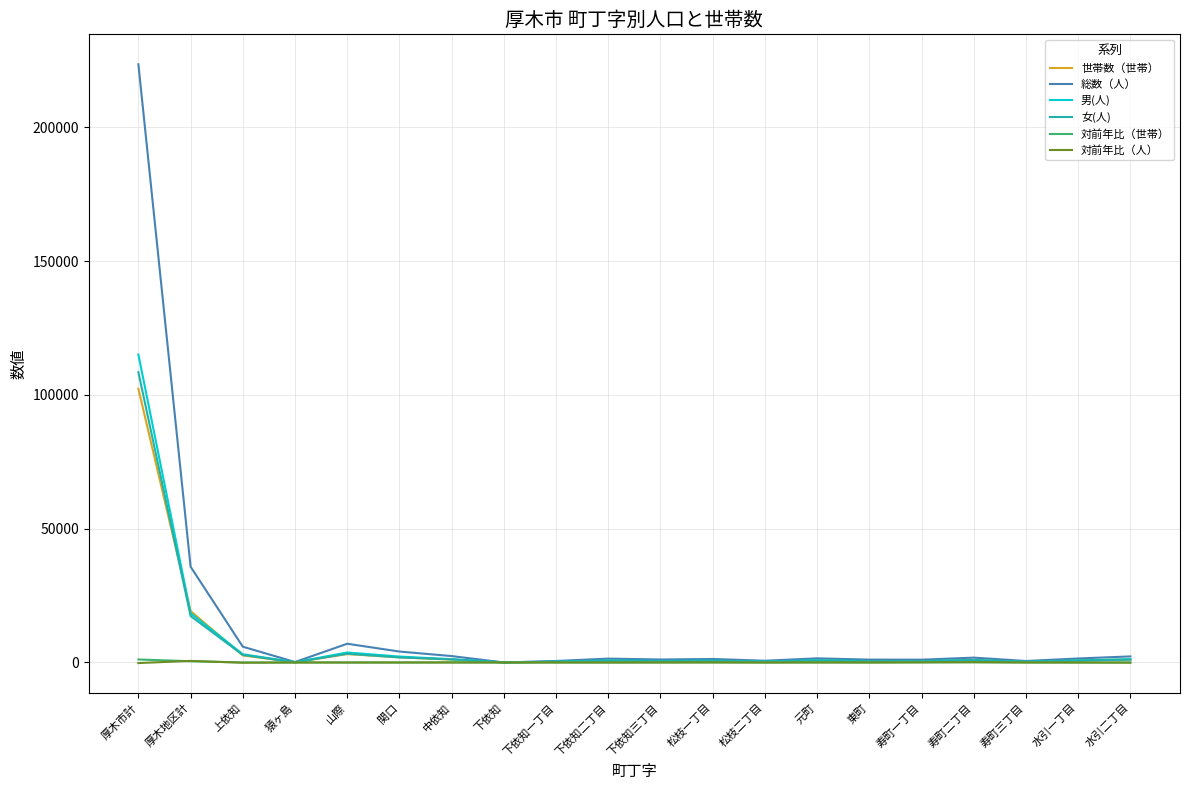

At which category does the chart reach its peak across all series?

厚木市計